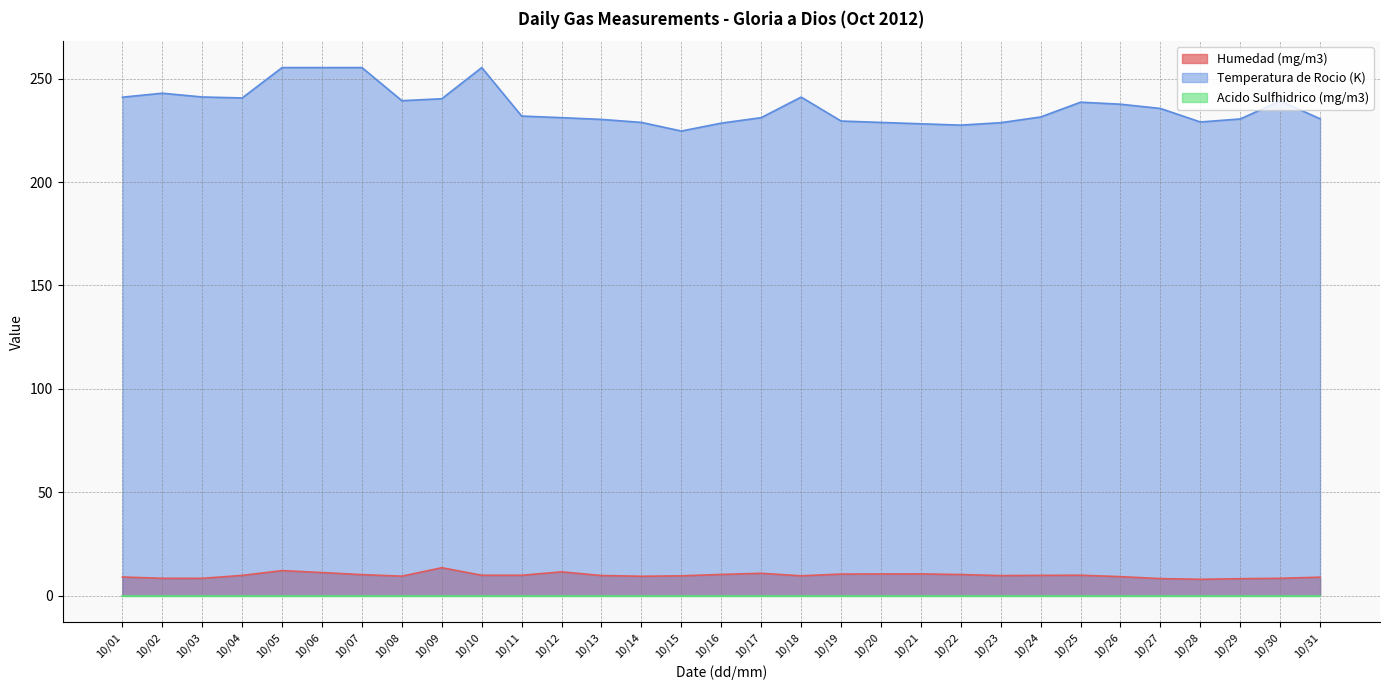

What is the difference between the maximum and second lowest values in the Temperatura de Rocio (K) series?

27.8